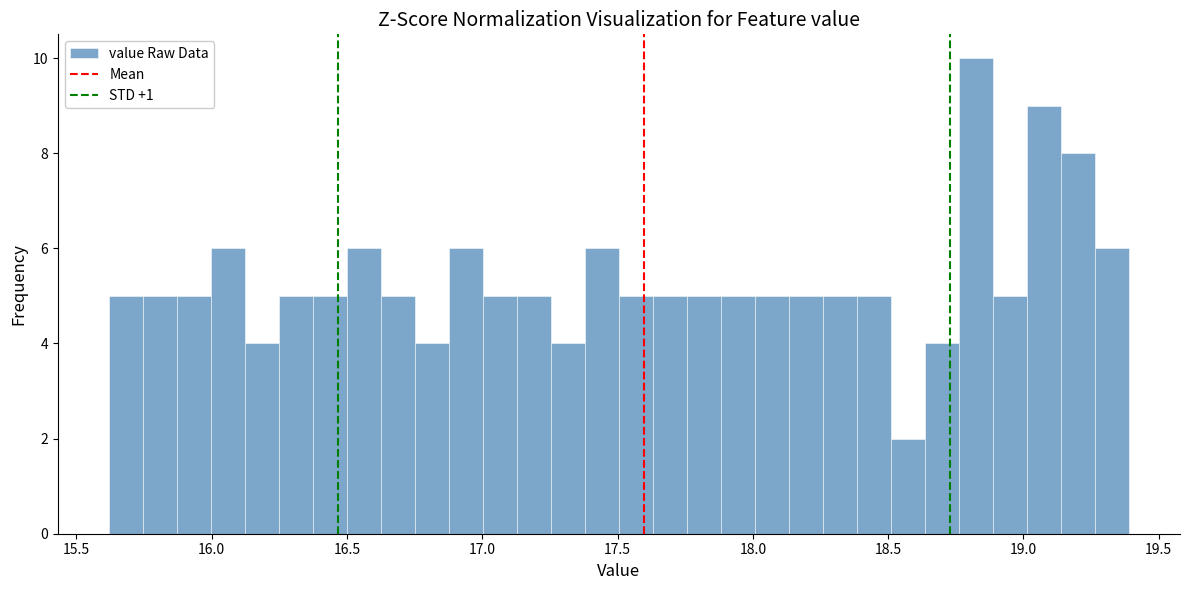

Read against the x-axis, roughly where is the centre of the tallest bar?

18.80